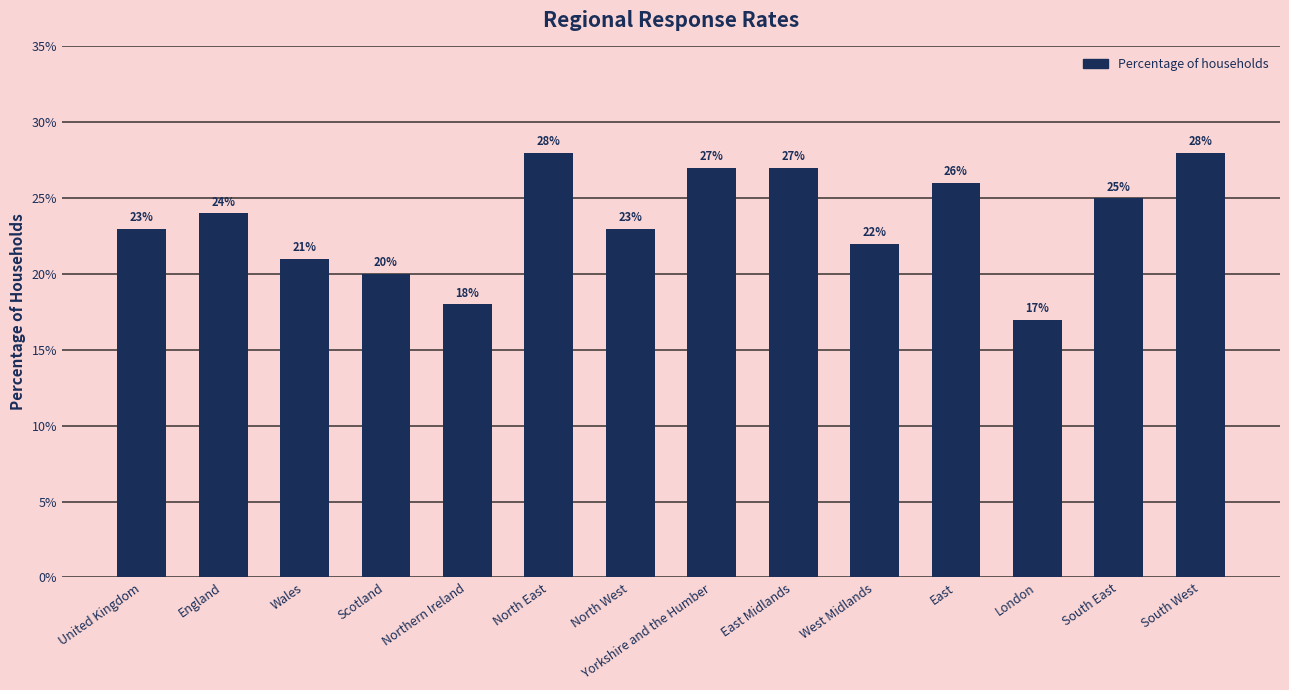

At which category does the chart reach its minimum across all series?

London